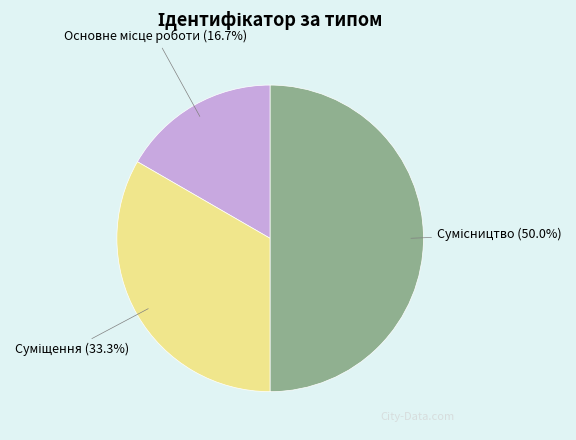

How many slices are in this pie chart?

3